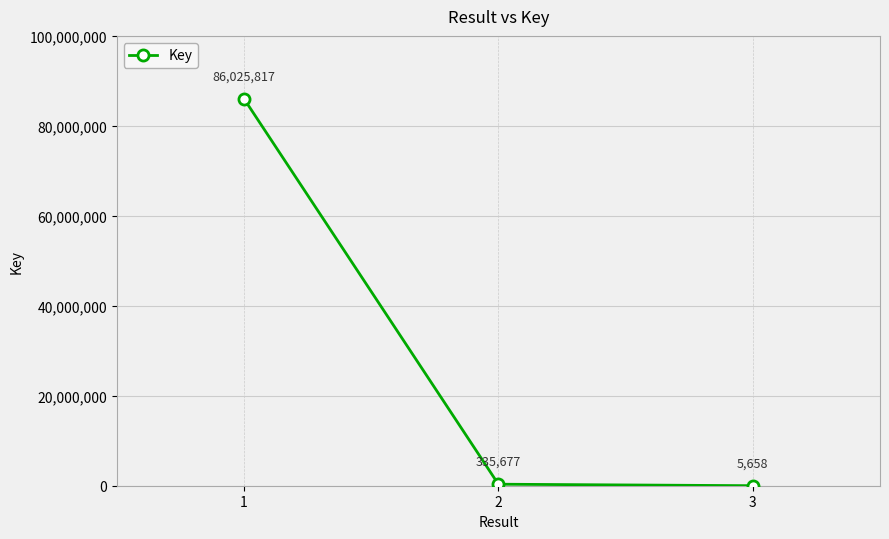

Does the chart display data point markers on the line(s)?

Yes